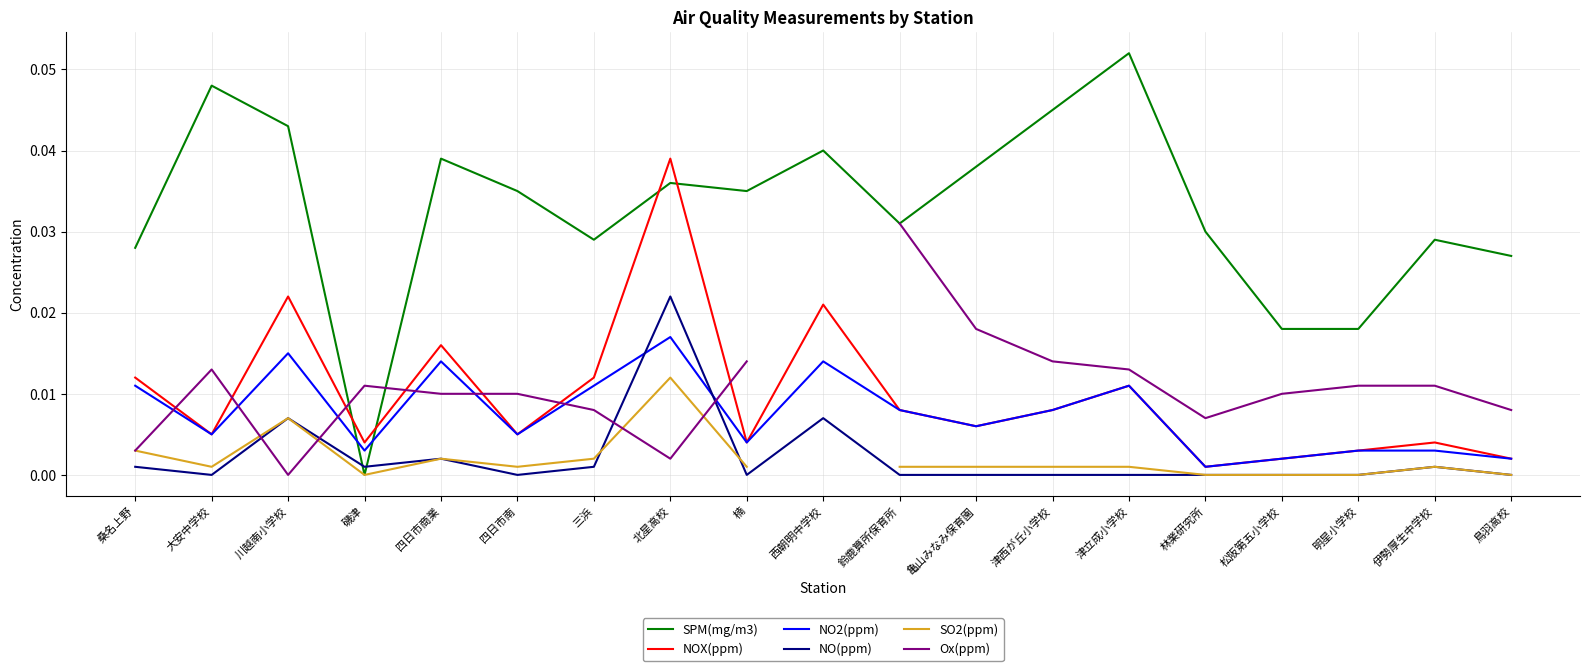

What position from the left is 楠?

9